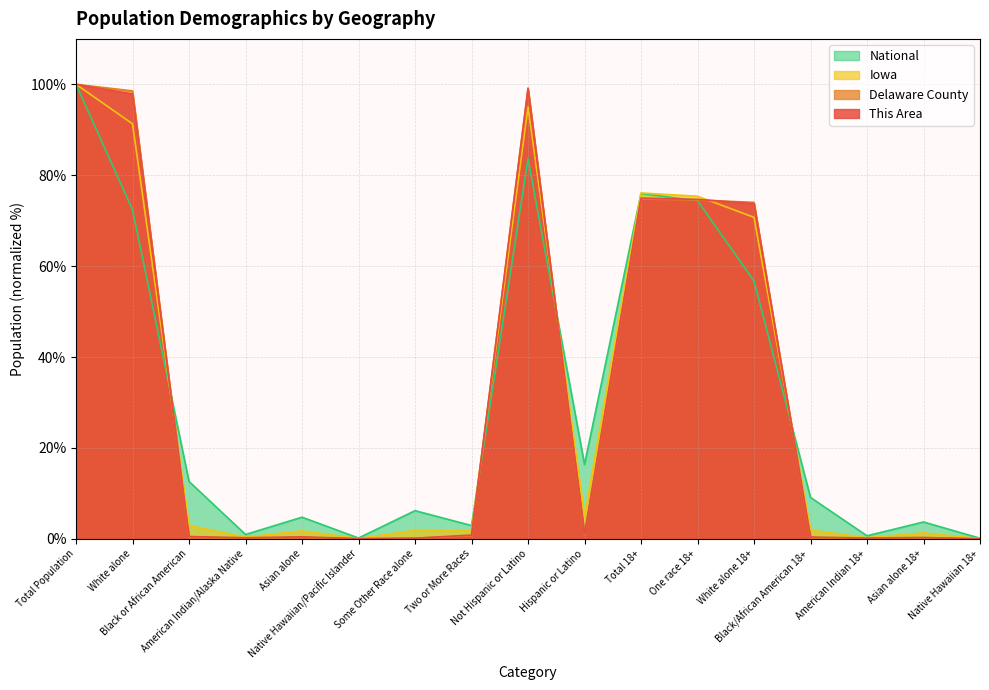

What are all the series names shown in the legend?

National, Iowa, Delaware County, This Area